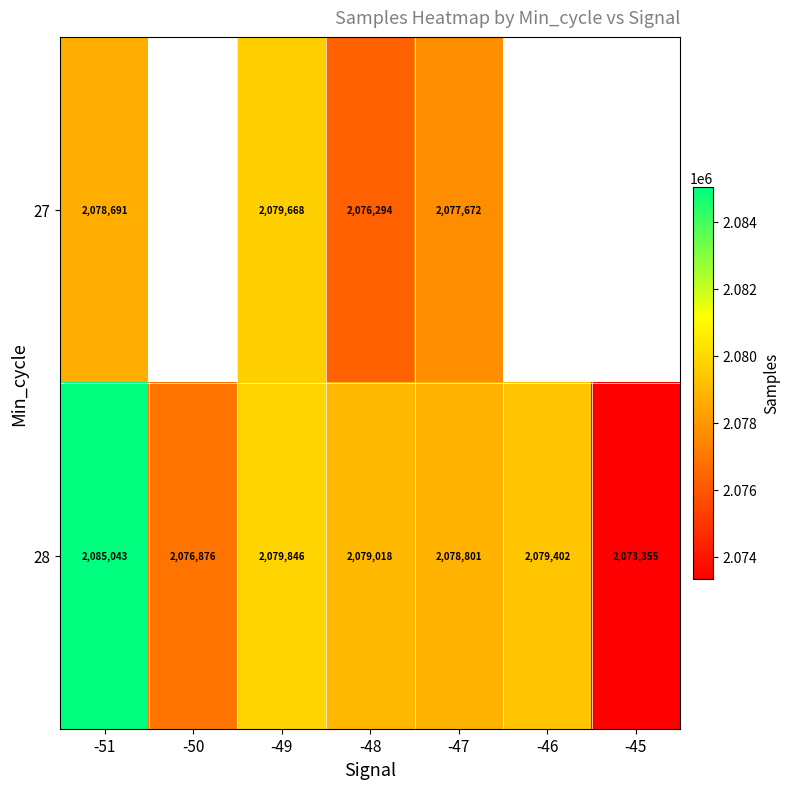

The 27 series shows 3092928.8 at -47. True or false?

False